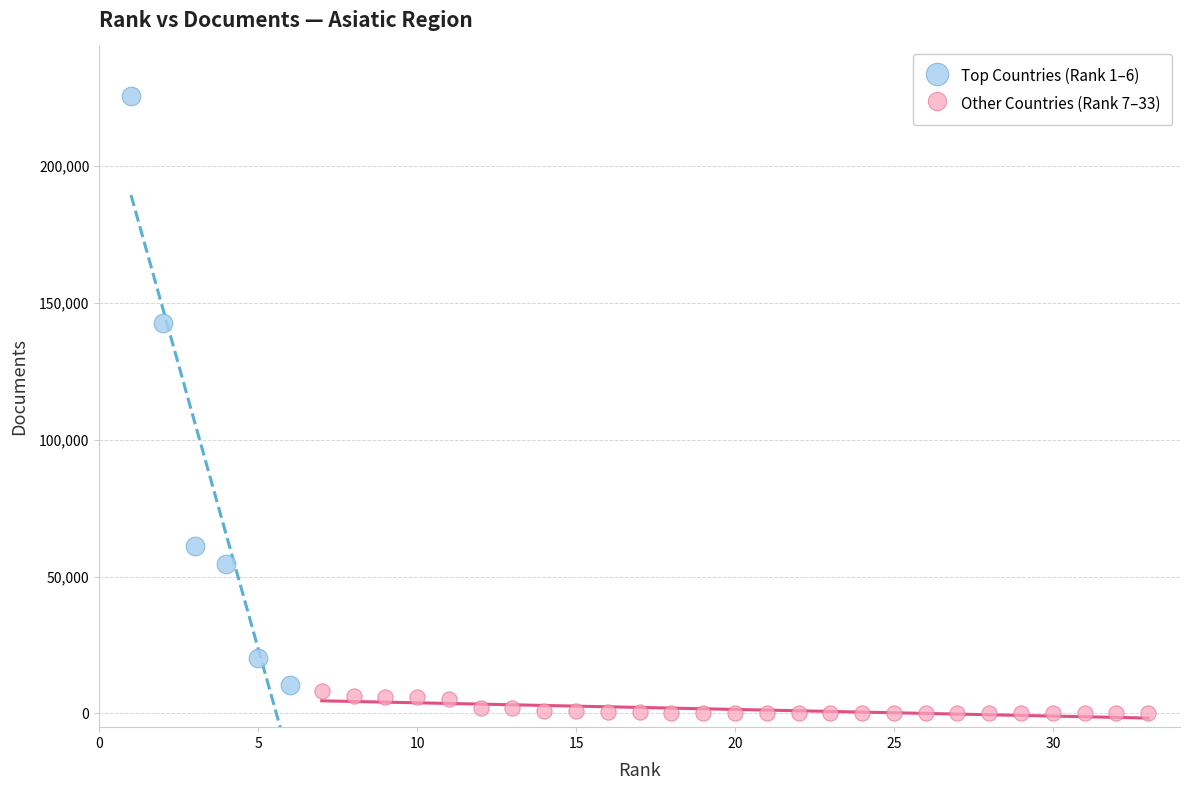

Which series reaches the minimum Y coordinate?

Other Countries (Rank 7–33)